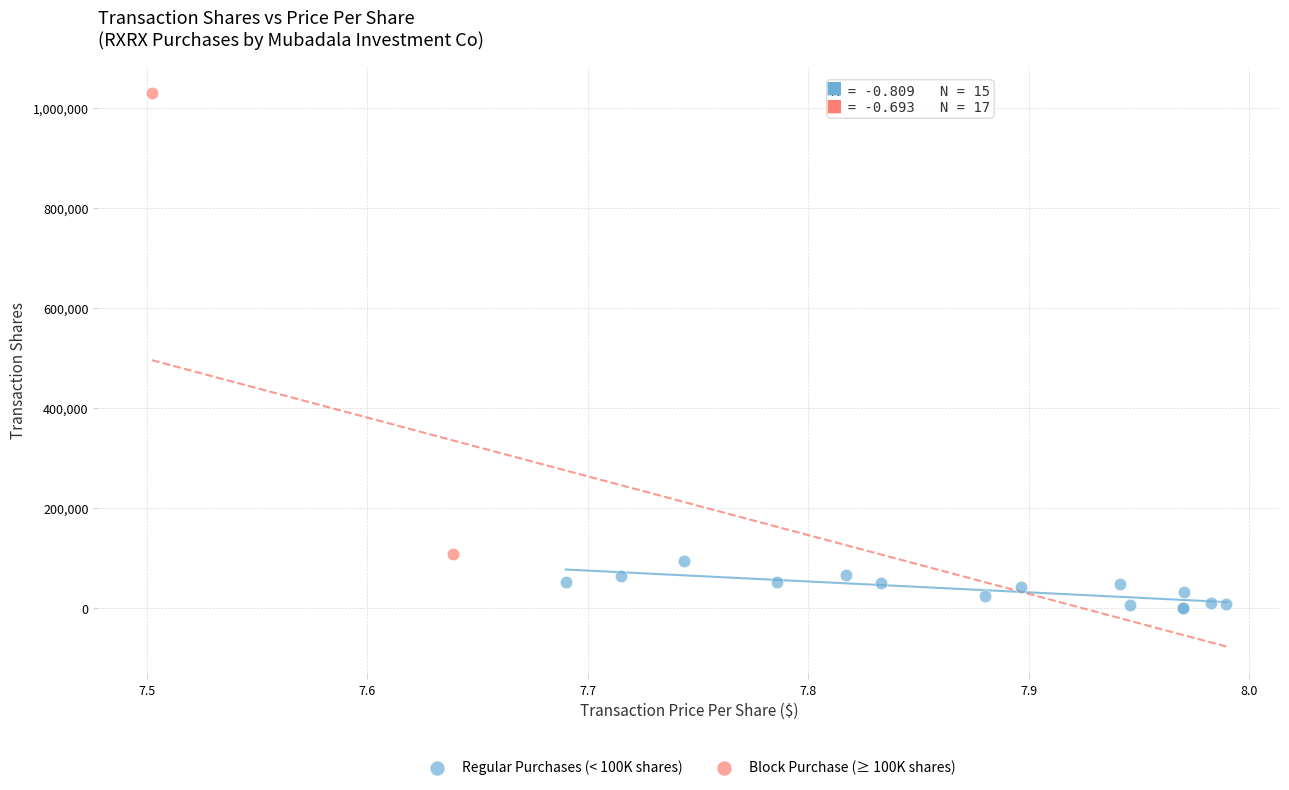

Which series reaches the minimum Y coordinate?

Regular Purchases (< 100K shares)